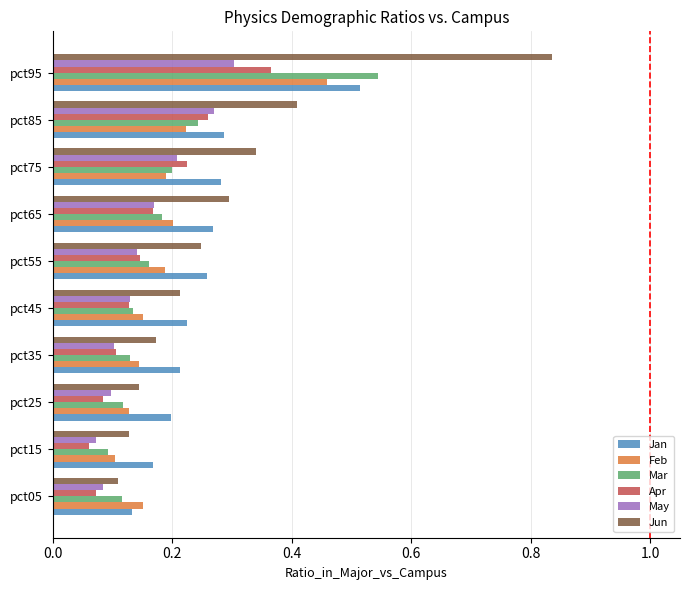

At which label does May reach its peak?

pct95